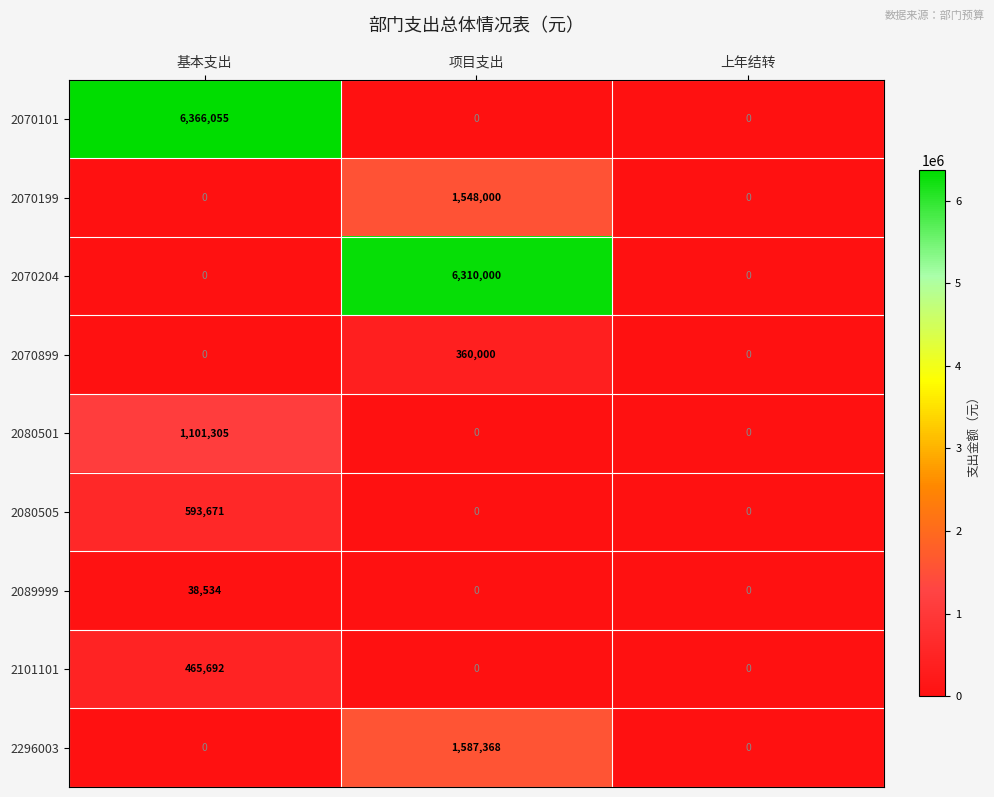

At which category is the sum across all series the highest?

项目支出